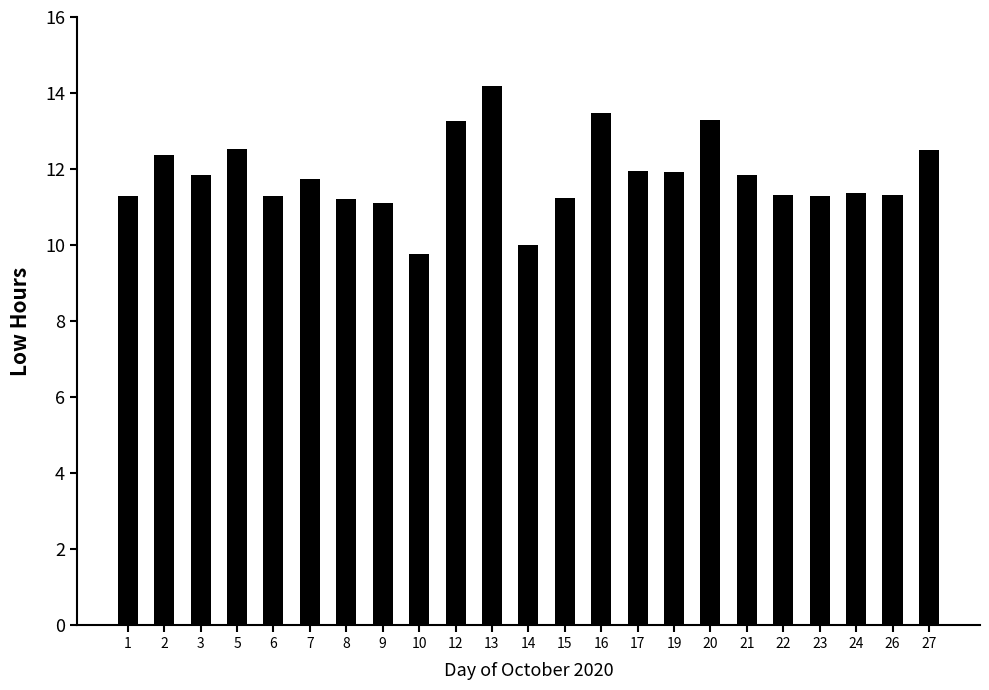

True or false: the data shows 3.2 at 2.

False